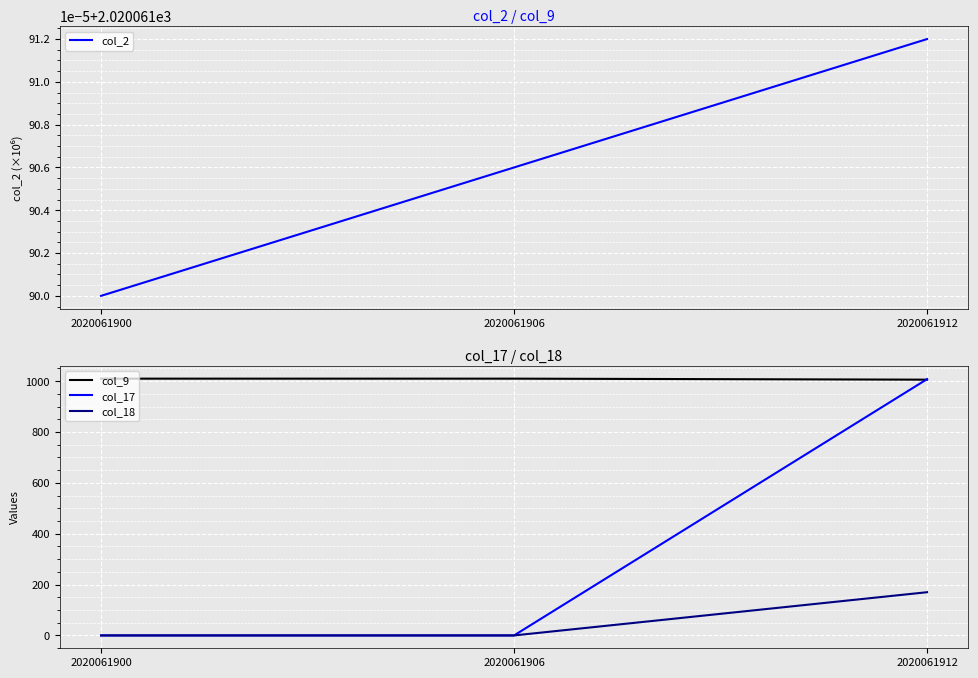

What is the difference between the maximum and minimum values in the col_17 series?

1008